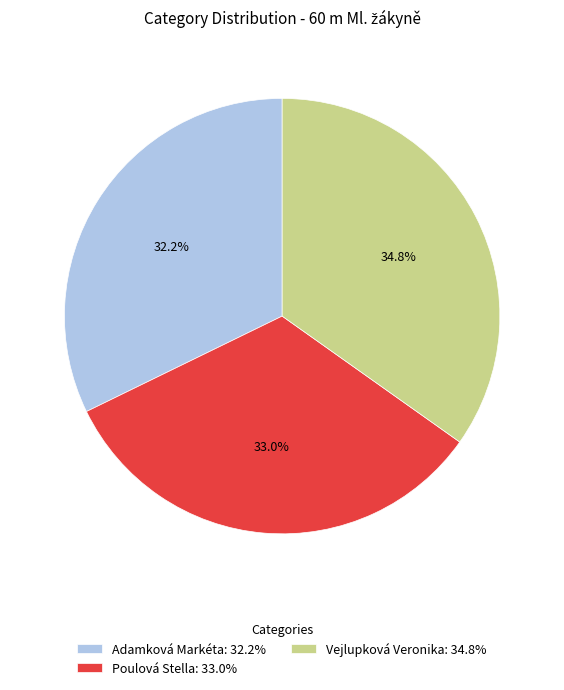

How many segments does this pie chart have?

3